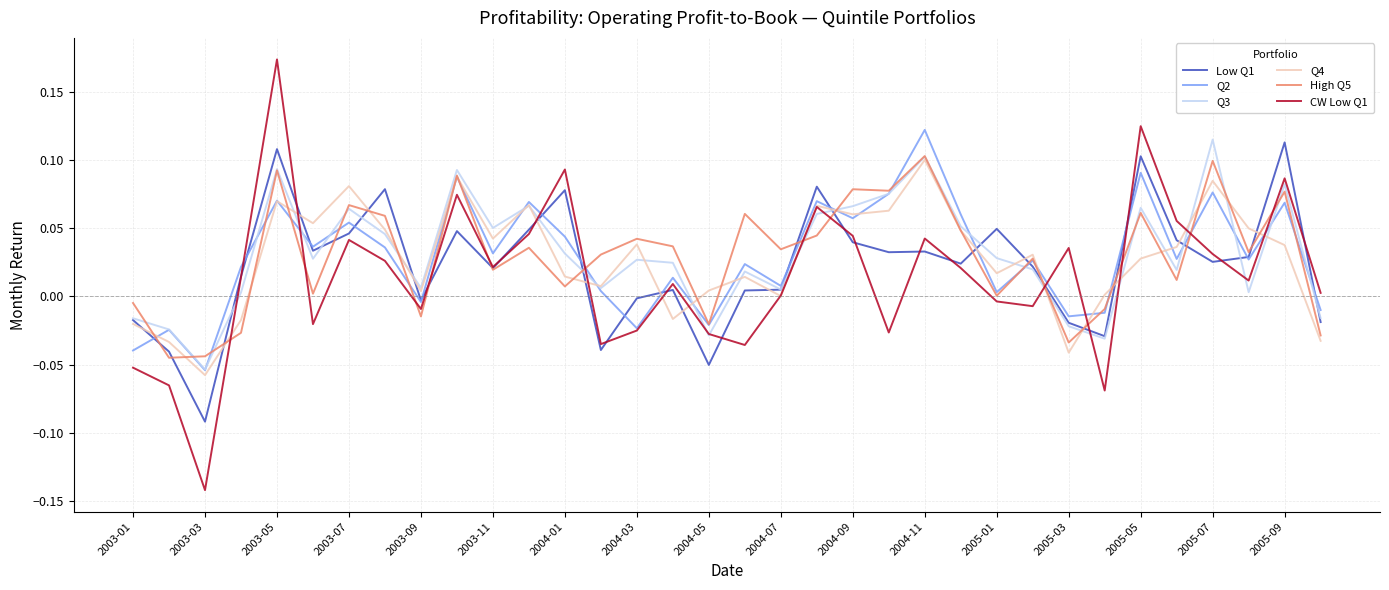

Which series has the widest spread of values?

CW Low Q1